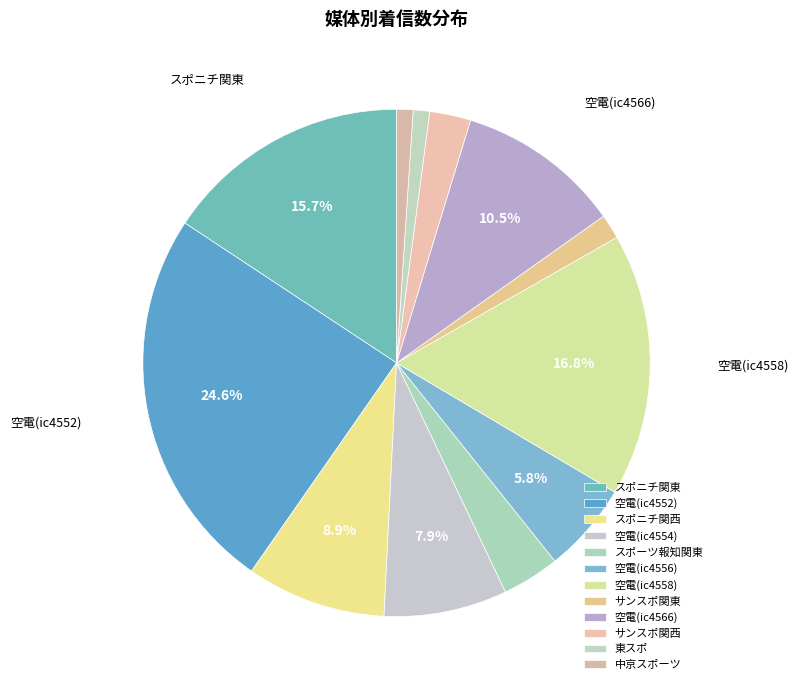

Count the number of slices in the pie.

12